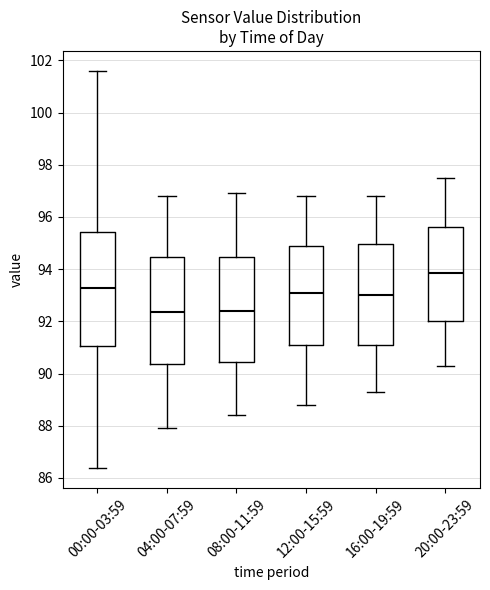

Reading left to right, transcribe this box plot: for each box, give where its median line is, the range the box spans, and where its two whiskers end, as read against the y-axis. The values are not printed on the chart, so give them approximately, as read against the axis.

00:00-03:59: median 93.2, box 91.0 to 95.4, whiskers 86.4 to 101.6
04:00-07:59: median 92.4, box 90.4 to 94.4, whiskers 88.0 to 96.8
08:00-11:59: median 92.4, box 90.4 to 94.4, whiskers 88.4 to 97.0
12:00-15:59: median 93.2, box 91.2 to 95.0, whiskers 88.8 to 96.8
16:00-19:59: median 93.0, box 91.0 to 95.0, whiskers 89.4 to 96.8
20:00-23:59: median 93.8, box 92.0 to 95.6, whiskers 90.4 to 97.6